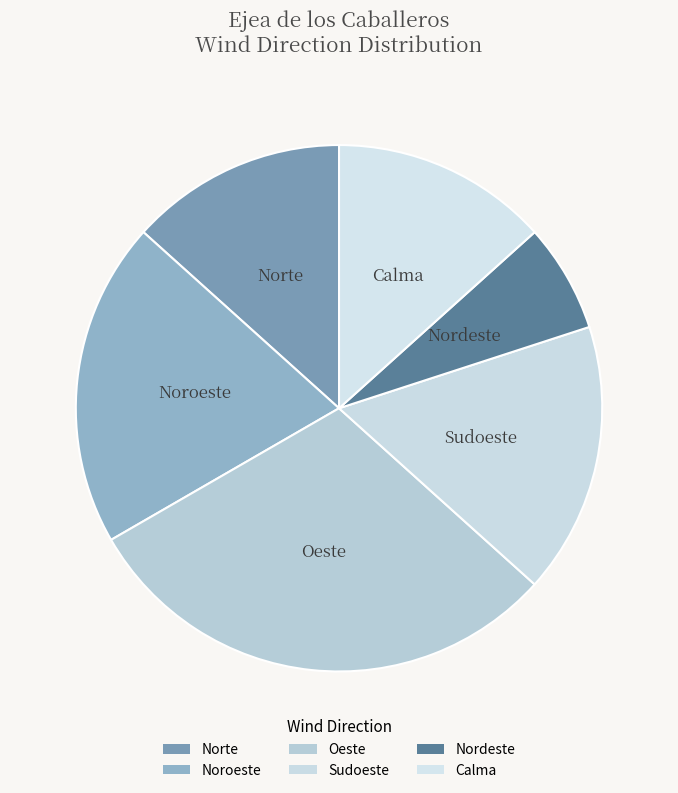

What is the ratio of the value at Noroeste to the value at Calma?

1.5